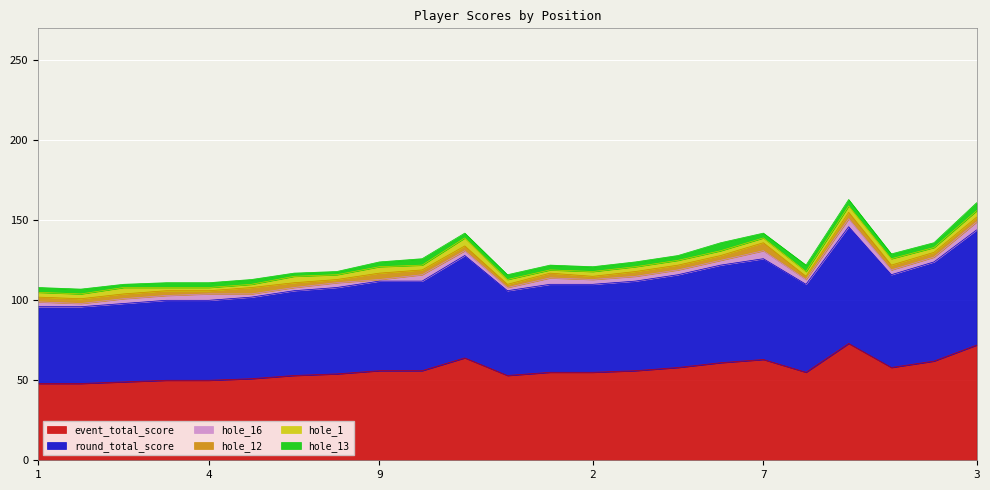

In hole_16, how many points are higher than both neighbors (excluding endpoints)?

6